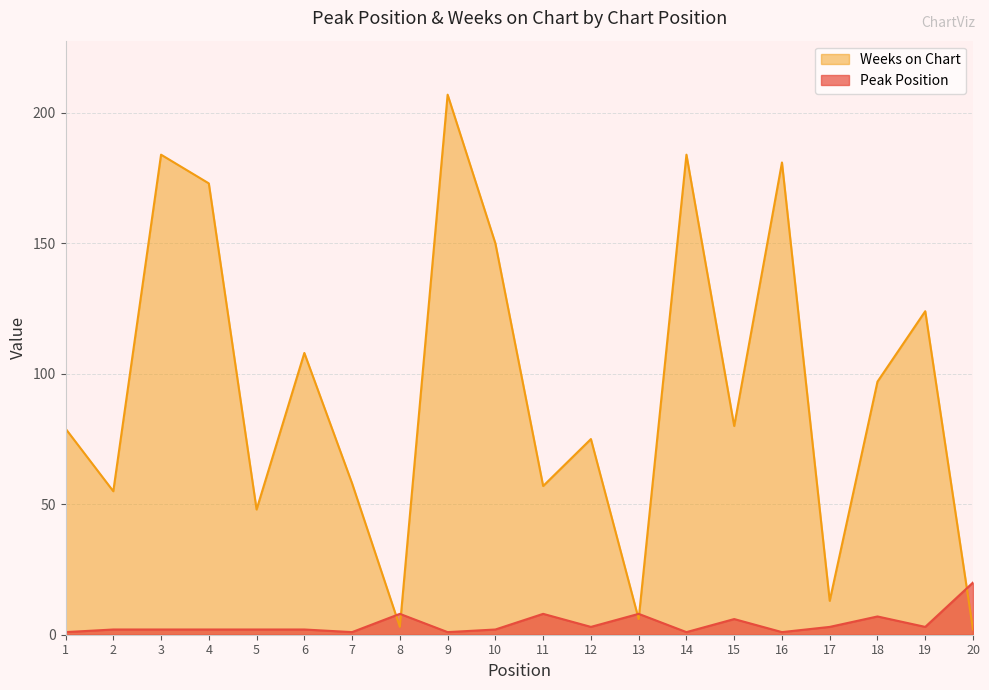

Is it true that Weeks on Chart equals 124 at 19?

True